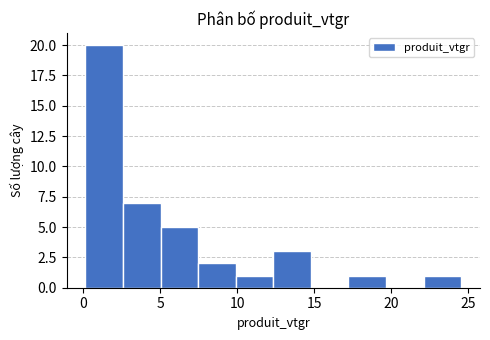

How tall is the bar that spans 22.0 to 24.5 on the x-axis? Neither the bar edges nor the heights are printed on the chart, so give them approximately, as read against the axes.

1